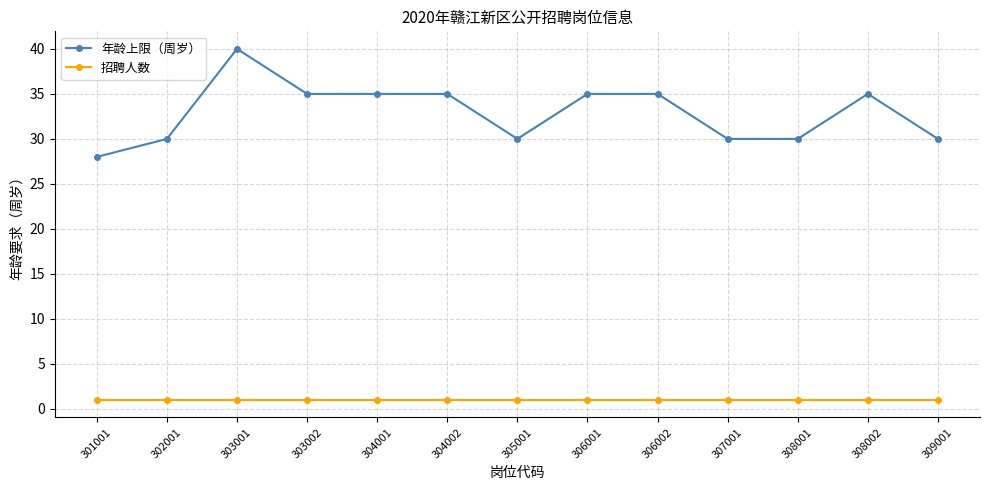

At 302001, list the series in order from largest to smallest.

年龄上限（周岁）, 招聘人数